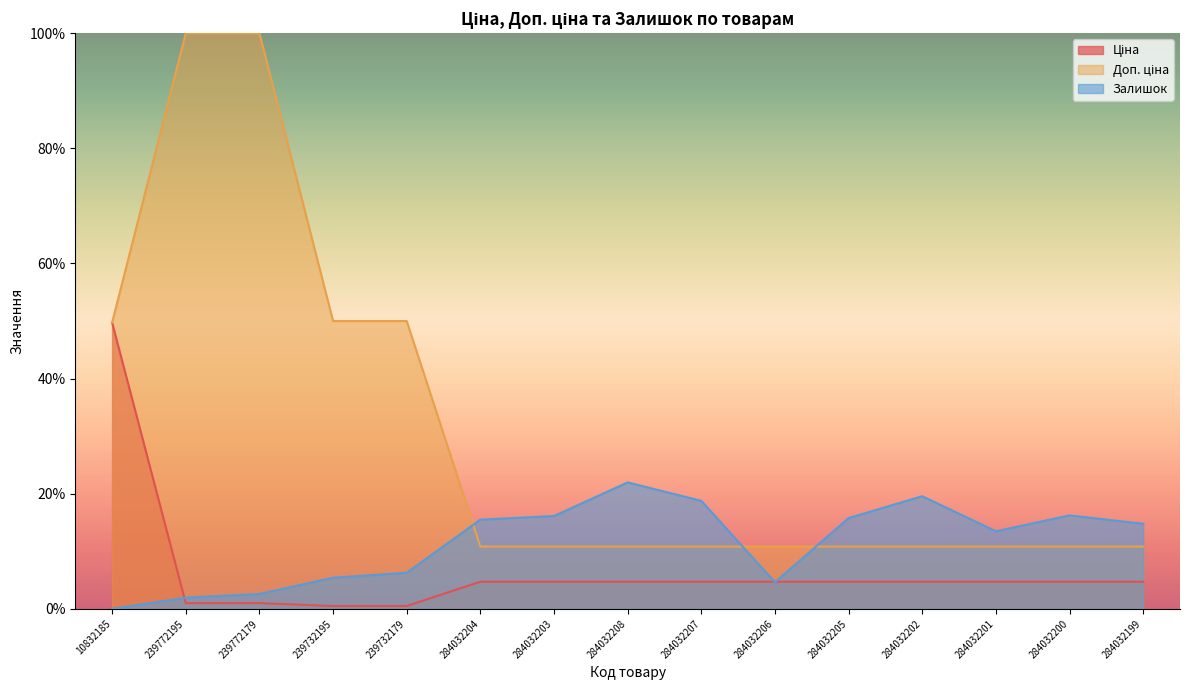

How many values in the Залишок series are below 14?

7